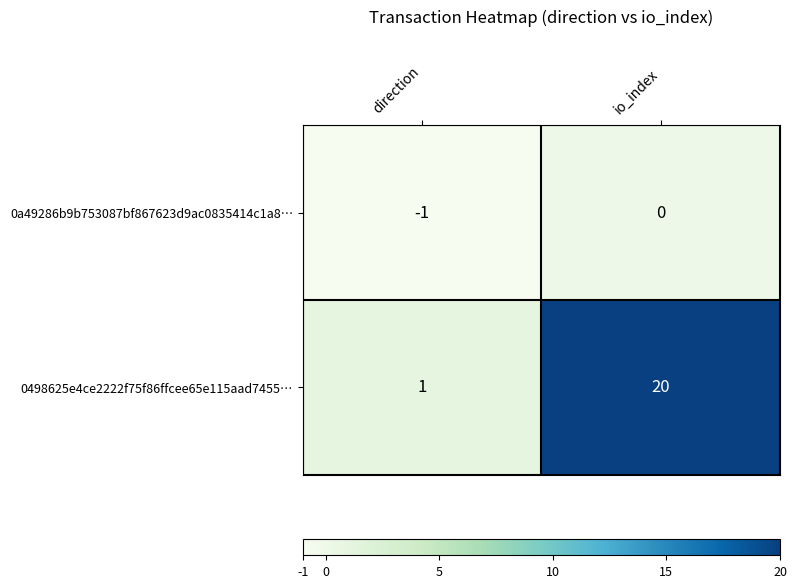

Reading left to right, what are all the values shown in this chart?

0a49286b9b753087bf867623d9ac0835414c1a8…: direction=-1	io_index=0
0498625e4ce2222f75f86ffcee65e115aad7455…: direction=1	io_index=20